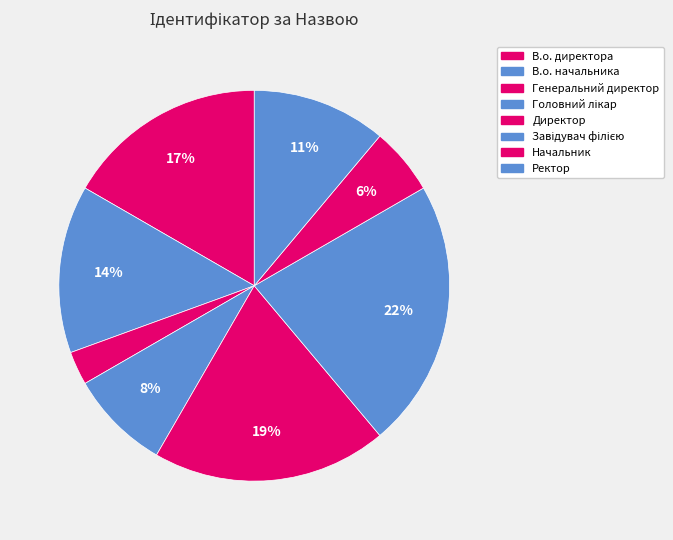

What percentage is the Генеральний директор slice, to the nearest percent?

3%